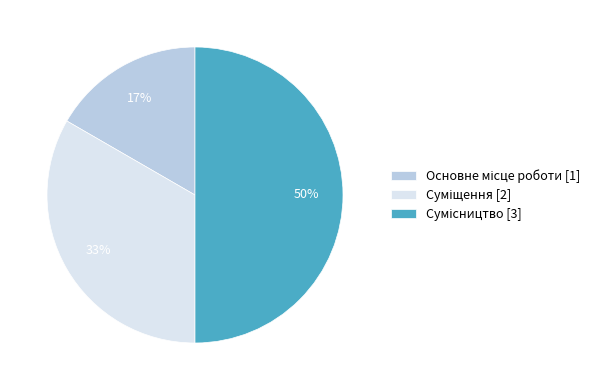

To the nearest percent, what is the average slice percentage?

33%